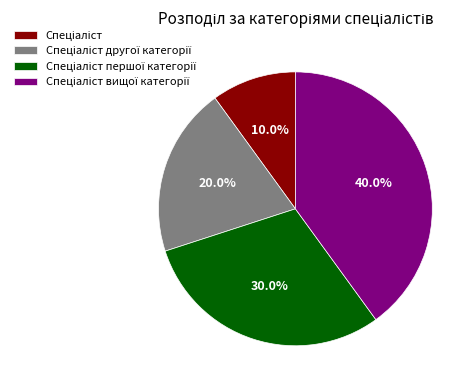

Is there any slice that represents more than half of the pie?

No